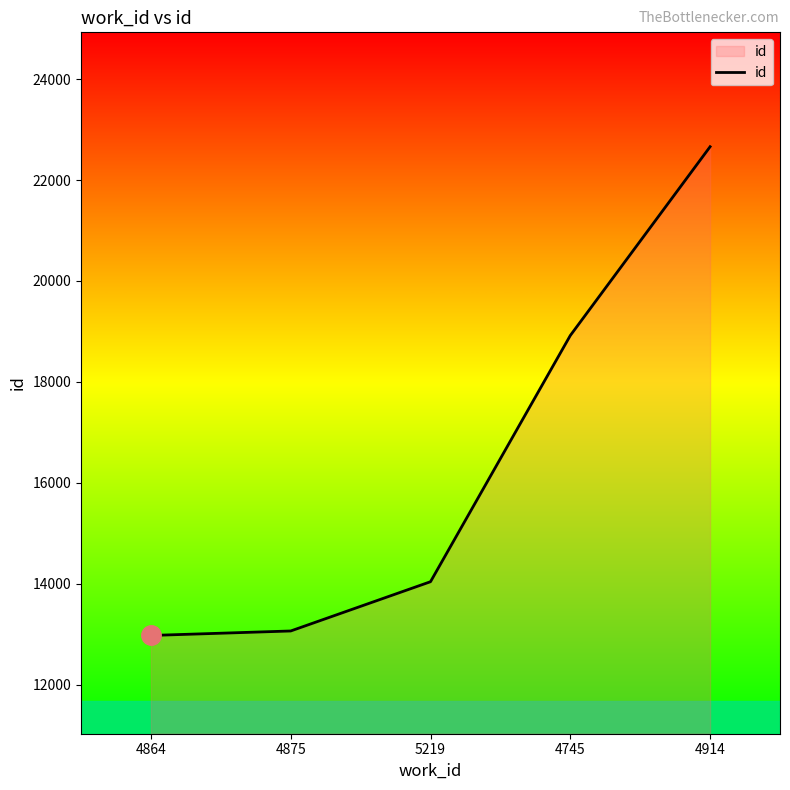

What is the average value?

16333